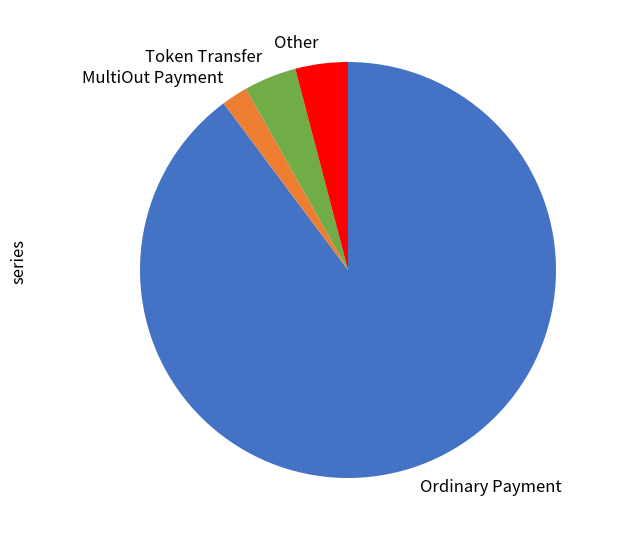

Which has a higher value, Ordinary Payment or MultiOut Payment?

Ordinary Payment